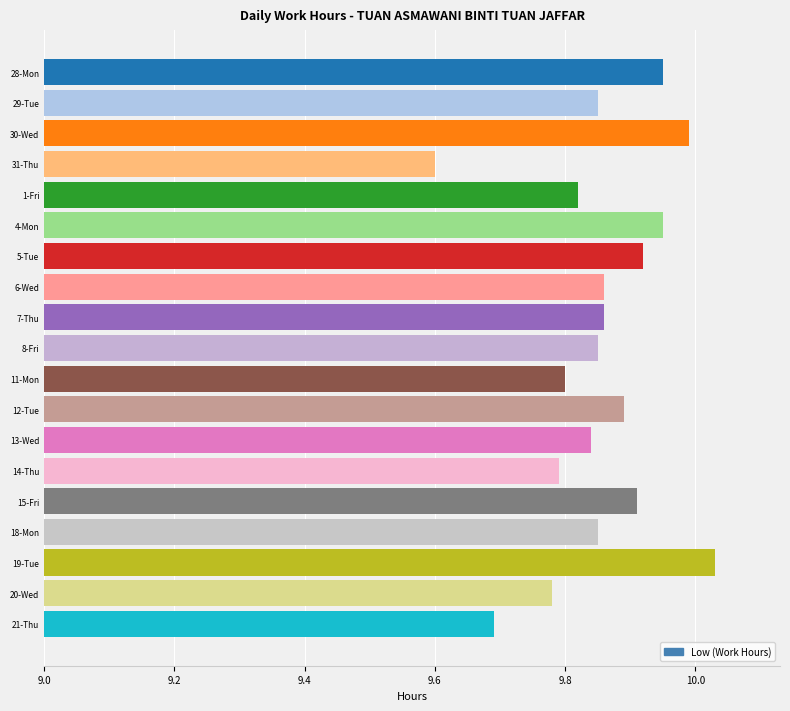

What is the difference between the maximum and minimum values?

0.4